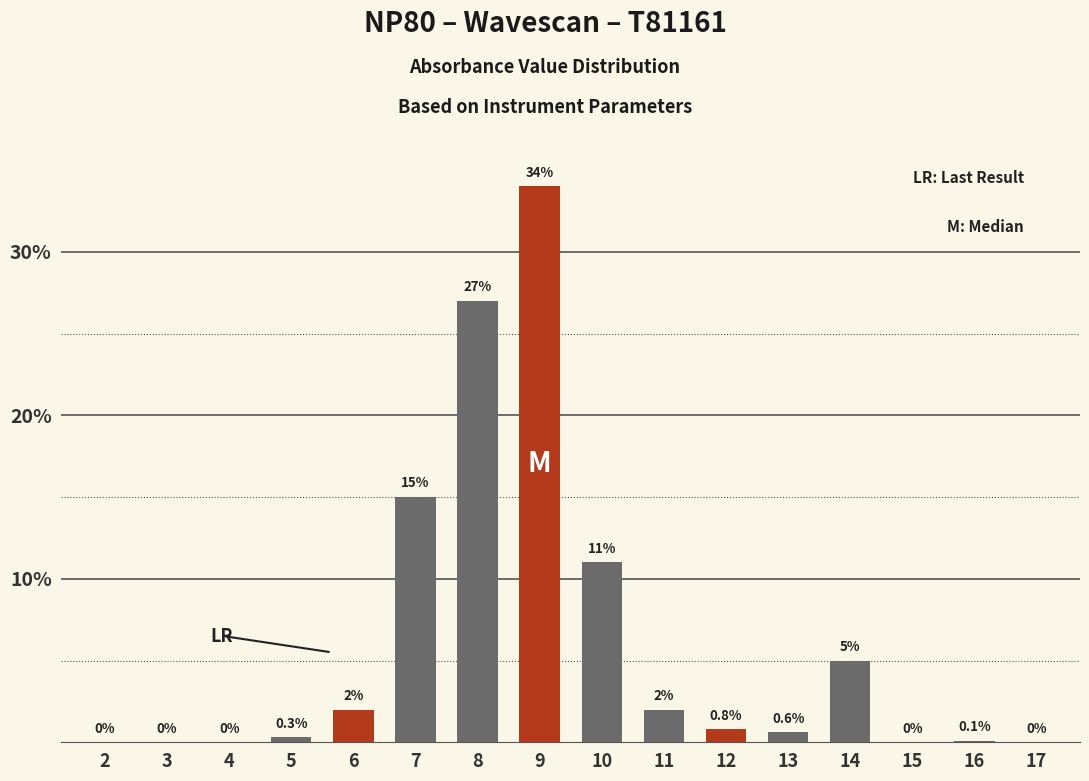

What is the change in value from 2 to 7?

+15.0